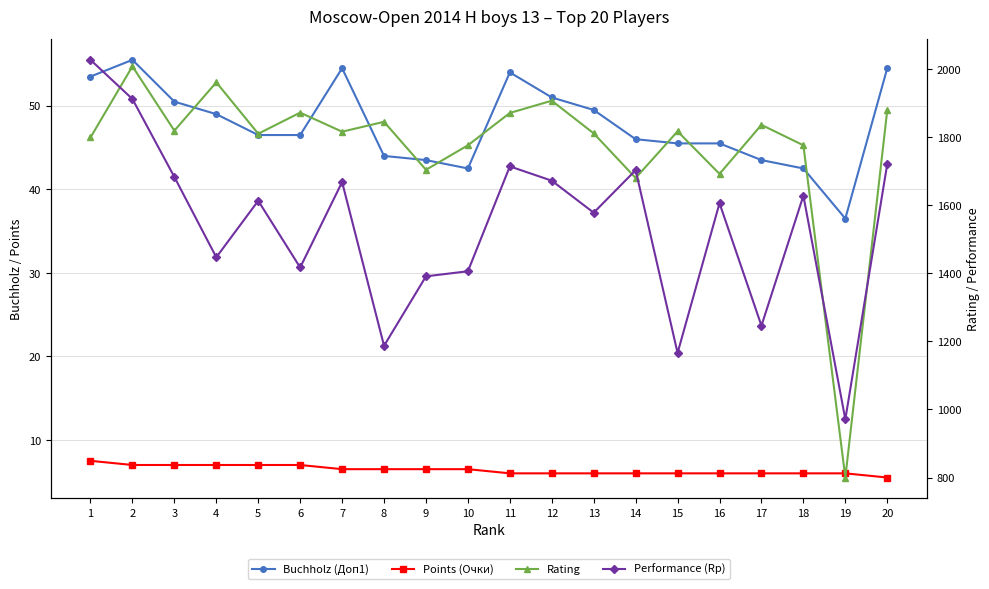

True or false: Performance (Rp) and Buchholz (Доп1) cross at least once.

False